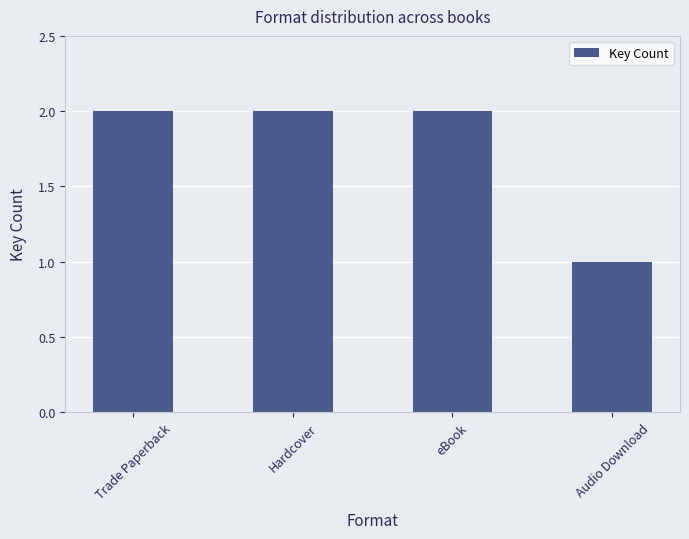

The chart shows a value of 1 at Trade Paperback. True or false?

False